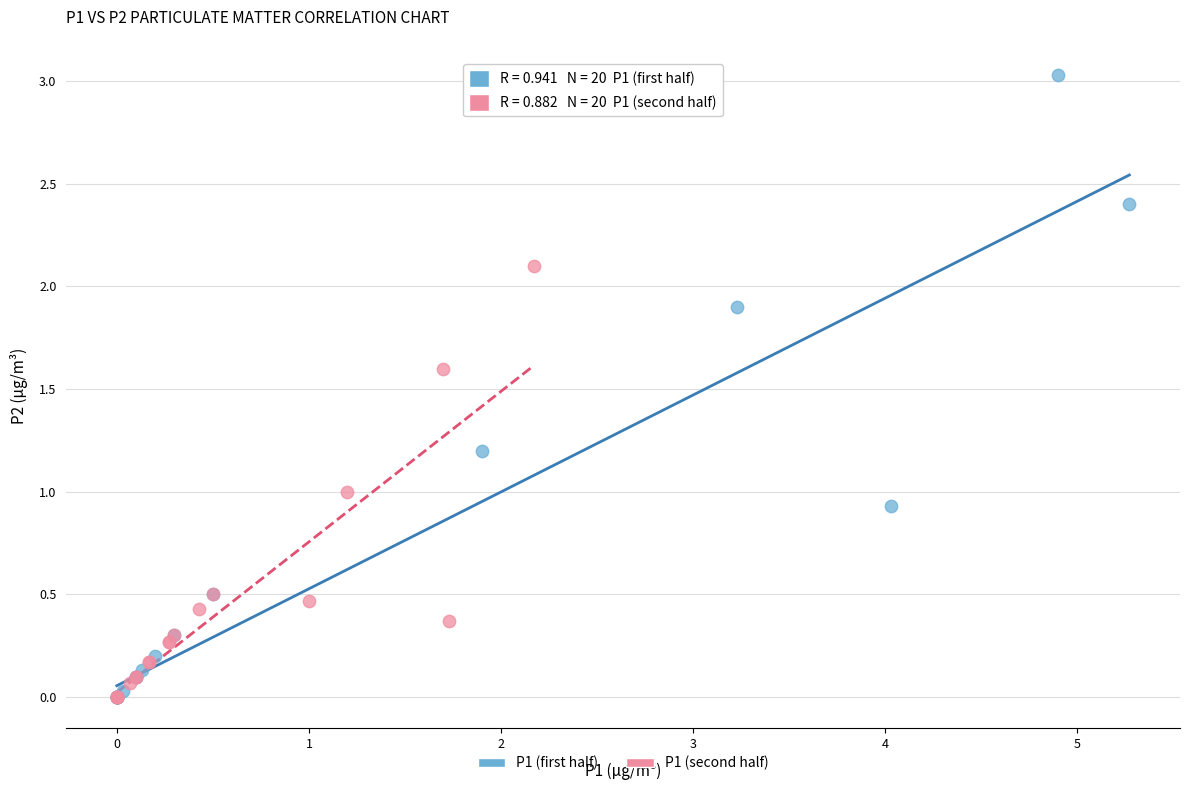

Which series reaches the maximum Y coordinate?

P1 (first half)